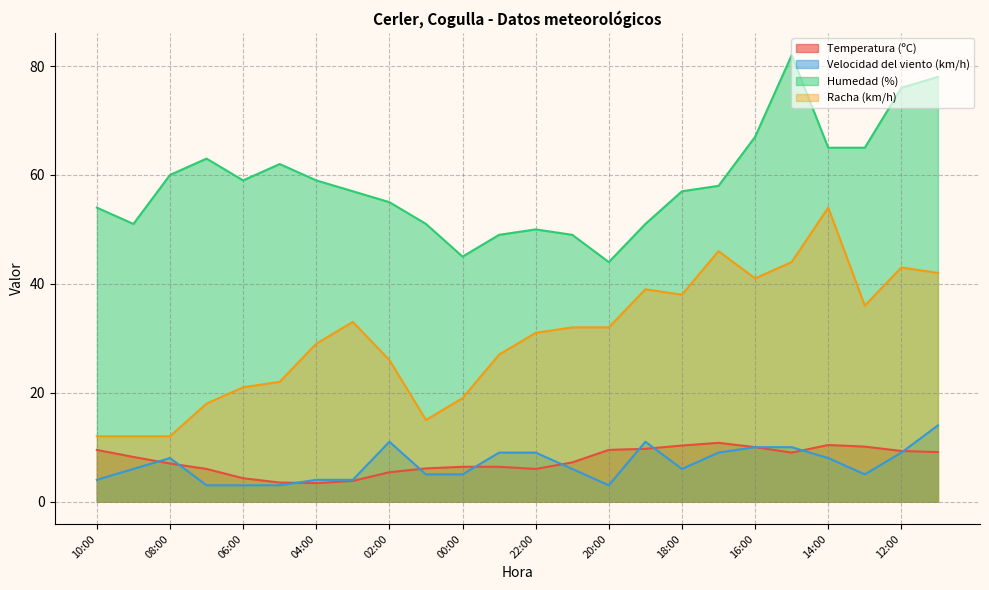

At how many categories does at least one series exceed 45?

22